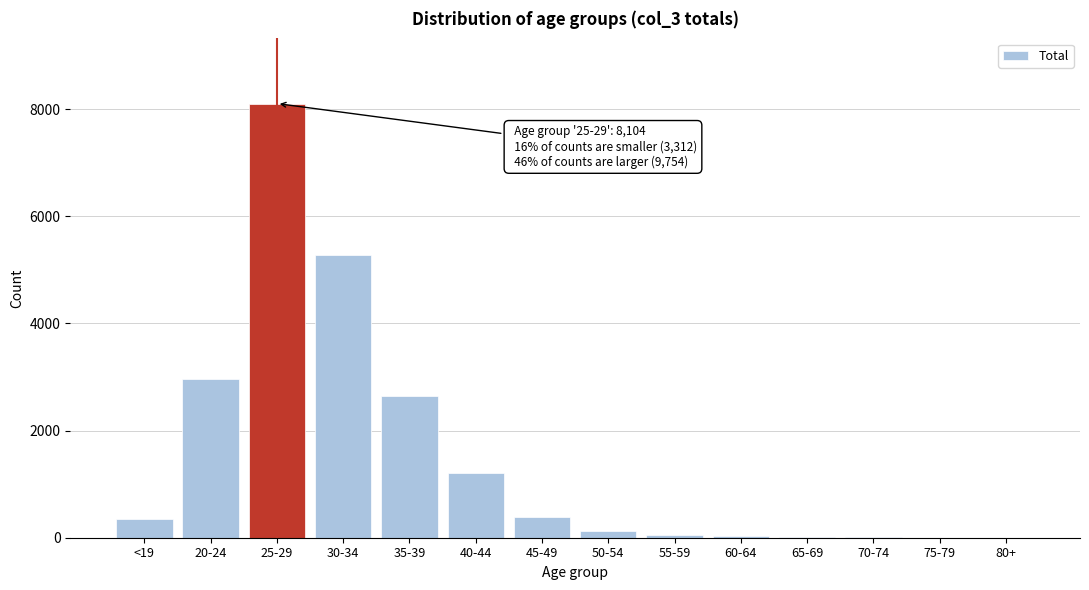

What is the change in value from 30-34 to 40-44?

-4077